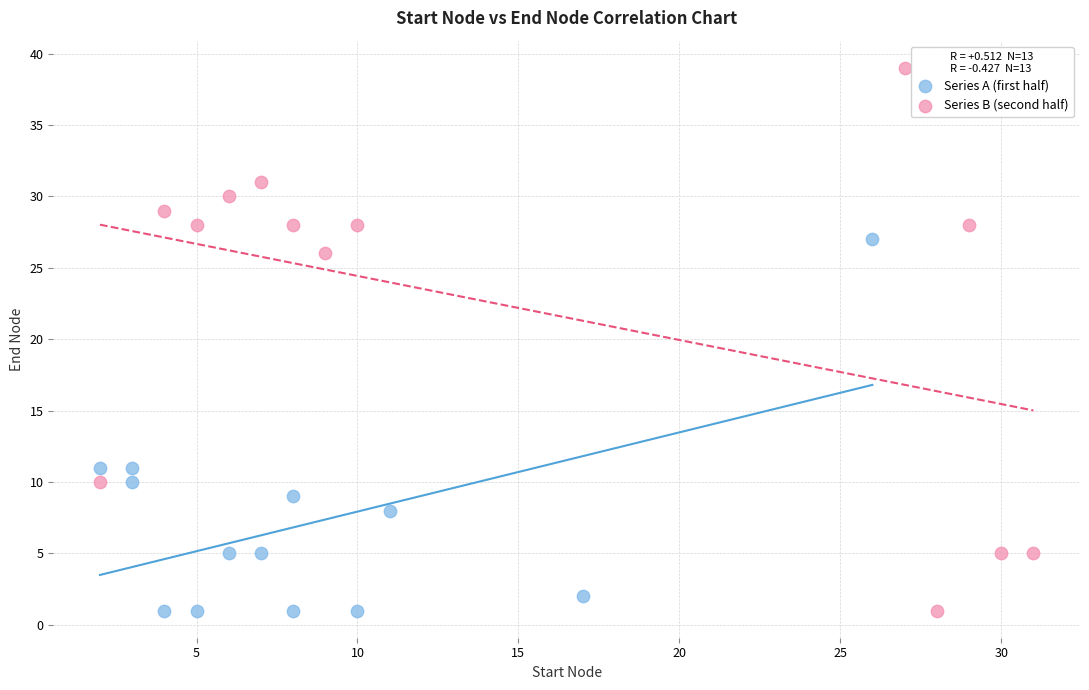

Which series has the largest Y range (max minus min)?

Series B (second half)